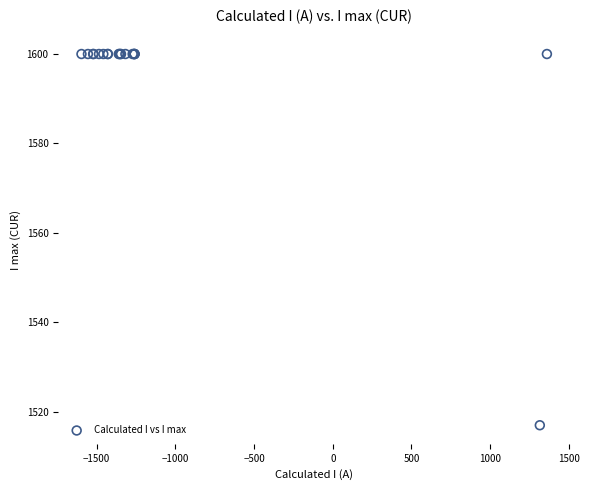

What Y value in the scatter plot is closest to 1558?

1517